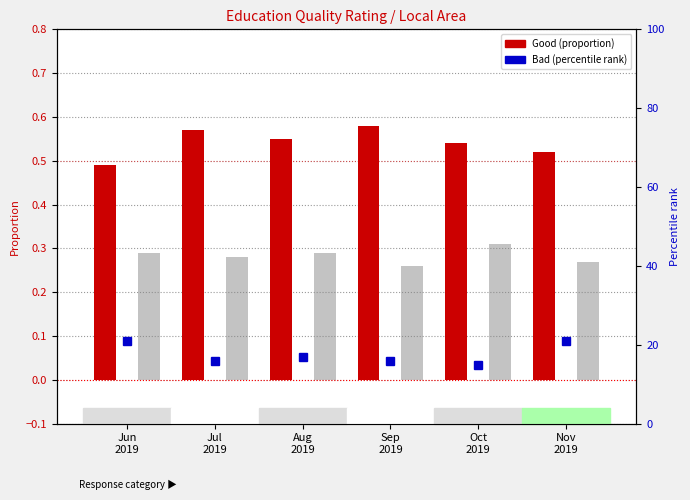

What is the total value across all series at Sep
2019?

16.8